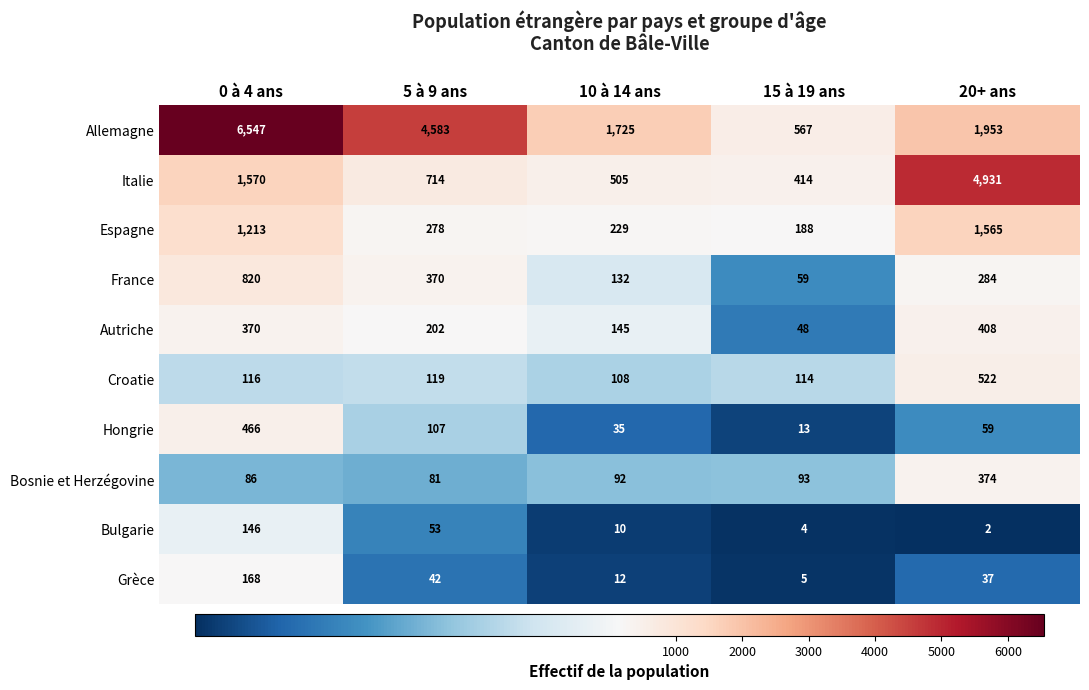

What is the difference between the maximum and minimum values in the Grèce series?

163